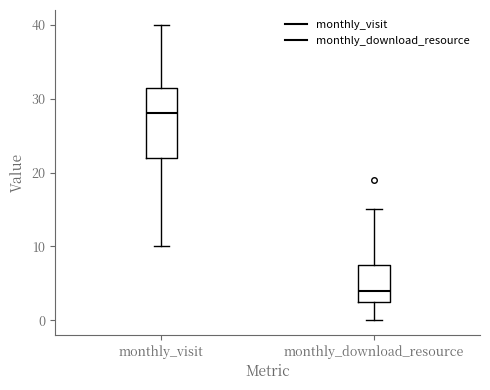

Reading left to right, read every box against the y-axis: the position of its median line, the range the box covers, and the ends of its whiskers. The values are not printed on the chart, so give them approximately, as read against the axis.

monthly_visit: median 28, box 22 to 32, whiskers 10 to 40
monthly_download_resource: median 4, box 3 to 8, whiskers 0 to 15